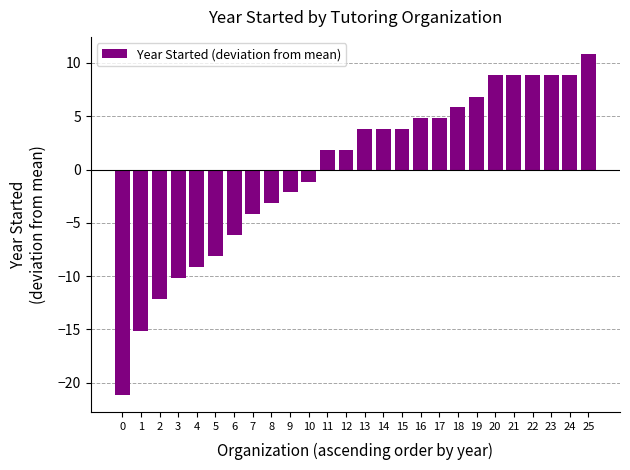

The chart shows a value of 4.8 at 17. True or false?

True